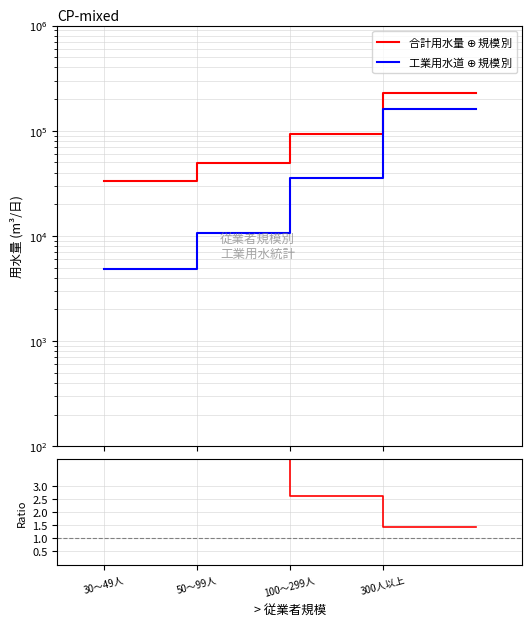

What is the approximate value of Ratio at 50～99人?

4.6